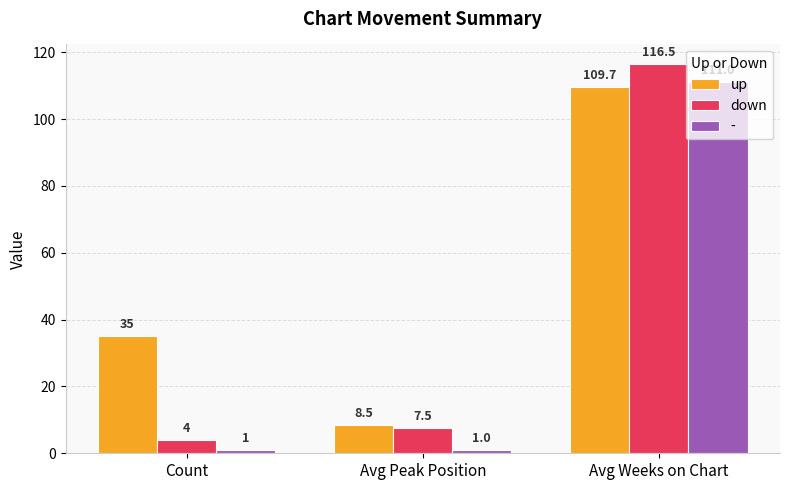

What is the highest value of the up series?

109.7